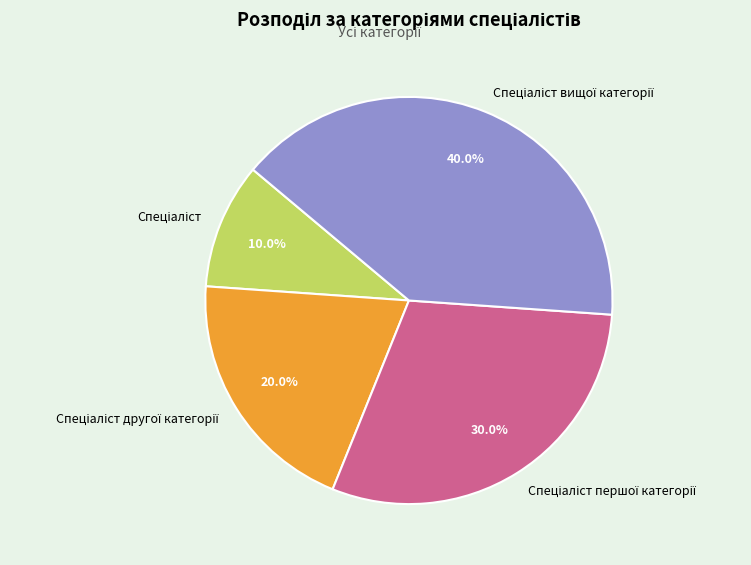

To the nearest percent, what is the average slice percentage?

25%